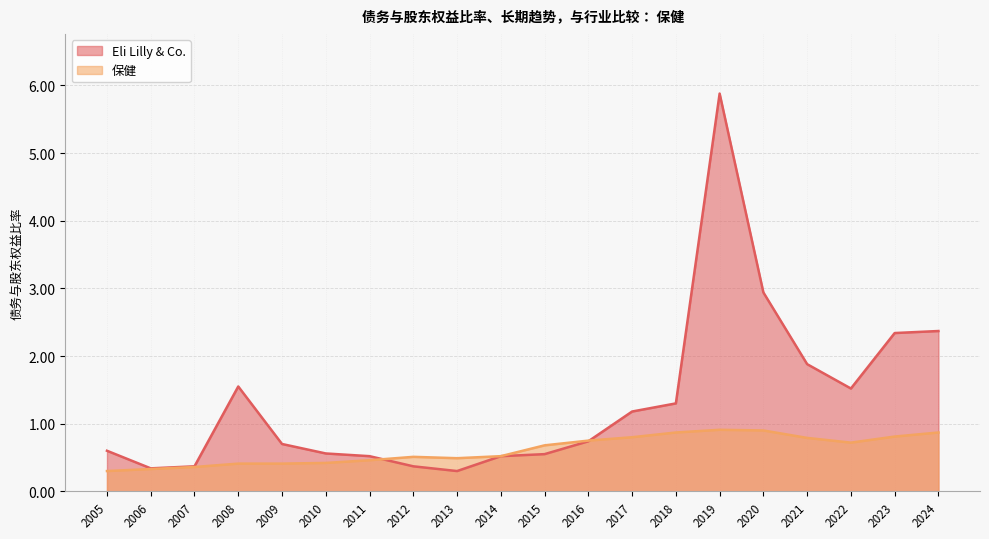

Where is the first local maximum for 保健?

2019